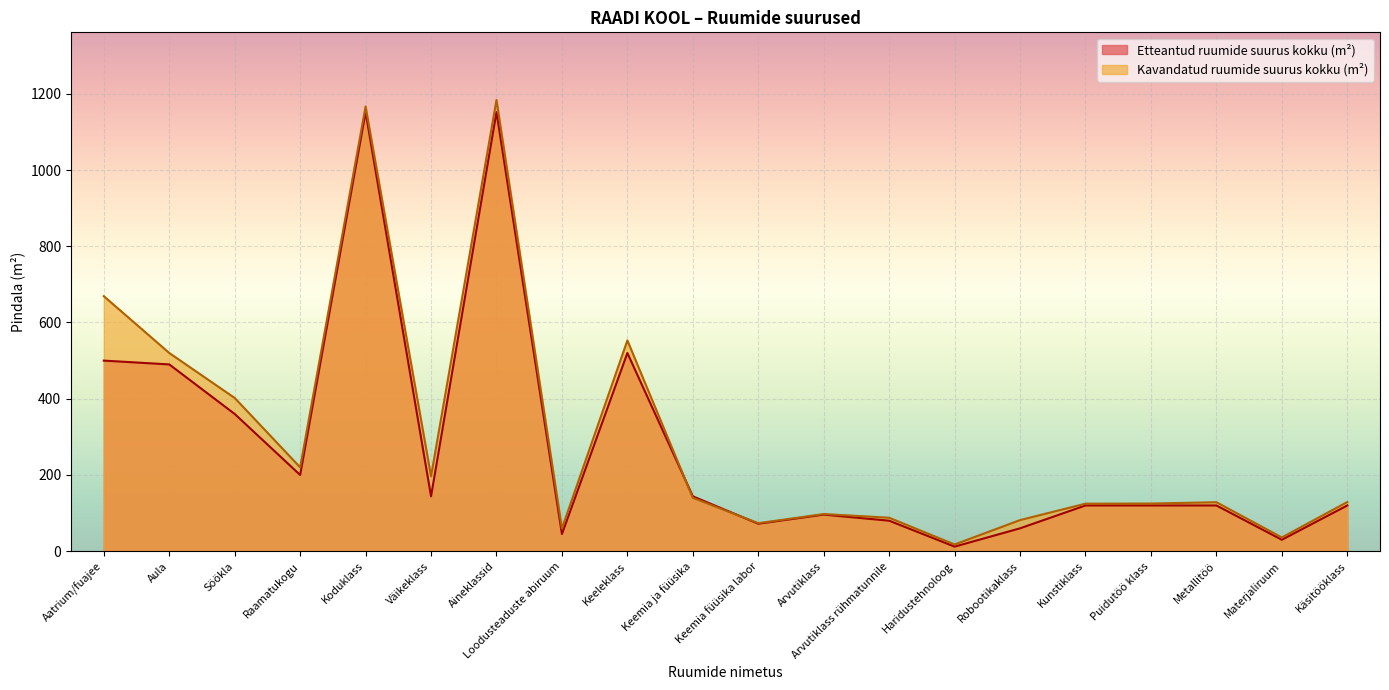

True or false: Etteantud ruumide suurus kokku (m²) has more than 0 points higher than both neighbors.

True